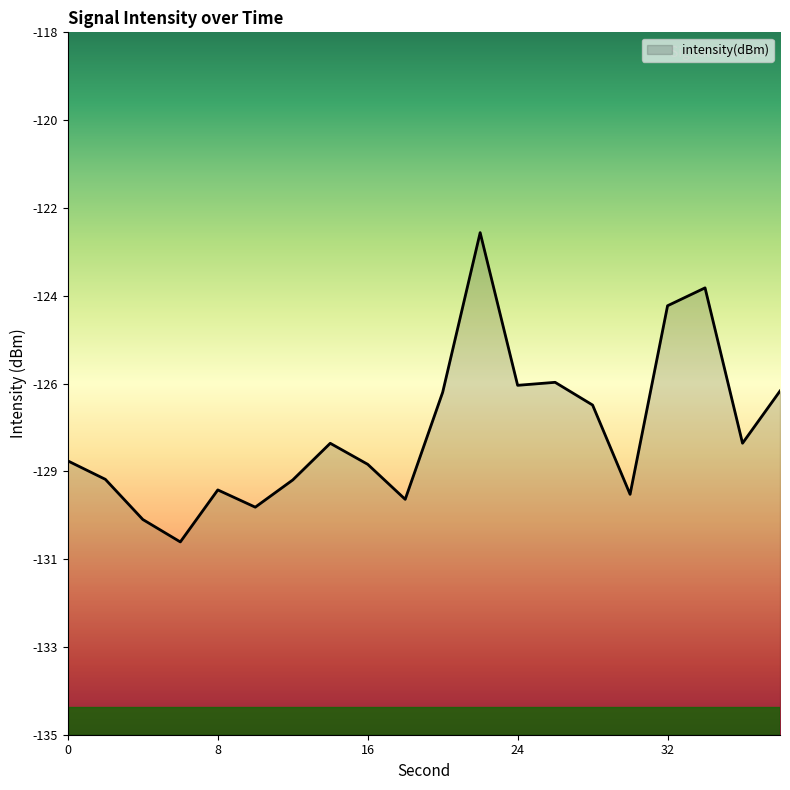

Rank the categories by value from highest to lowest.

22, 34, 32, 26, 24, 38, 20, 28, 36, 14, 0, 16, 2, 12, 8, 30, 18, 10, 4, 6